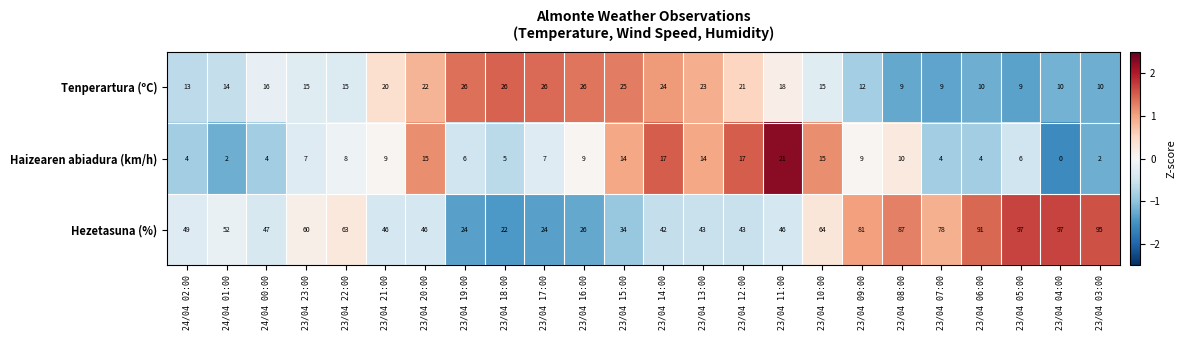

The value of Haizearen abiadura (km/h) at 23/04 13:00 is 3. True or false?

False